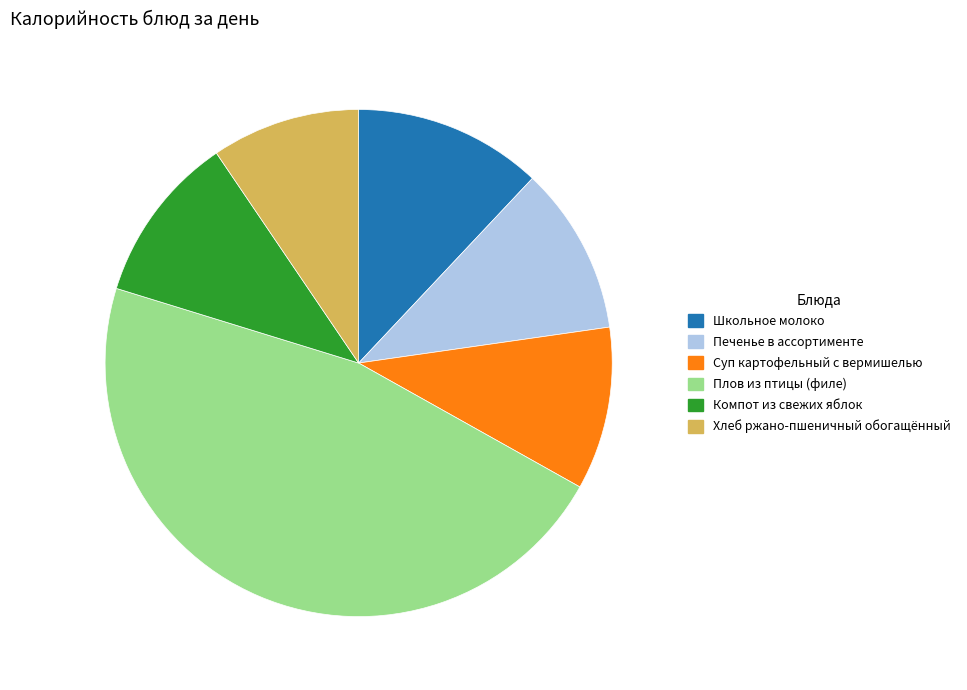

Approximately how many times larger is the value at Школьное молоко compared to Печенье в ассортименте?

1.1